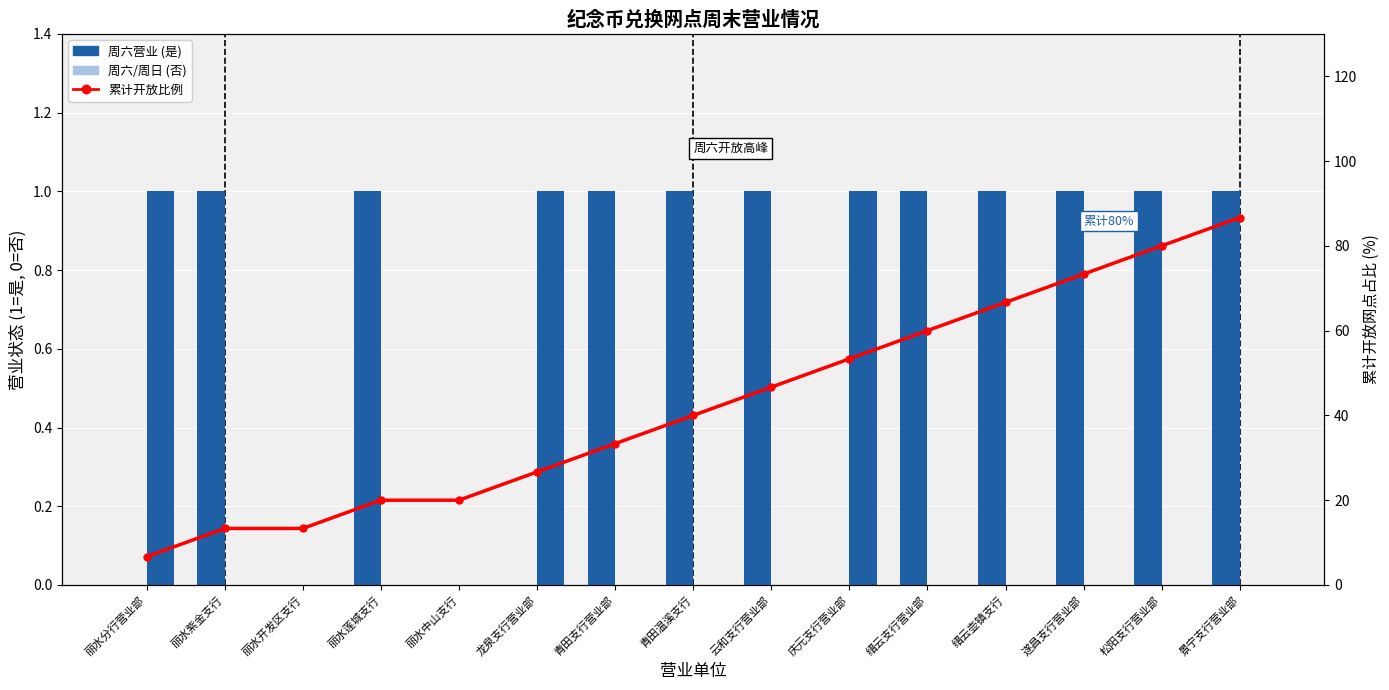

What is the label of the 11th bar from the left?

缙云支行营业部